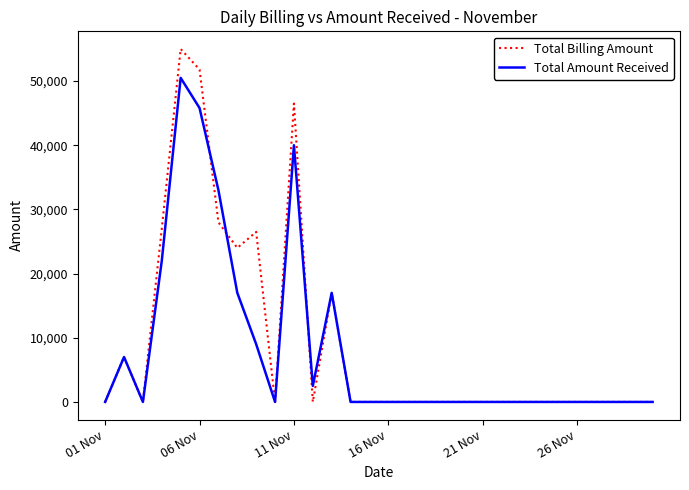

What is the maximum value shown in the chart?

55000